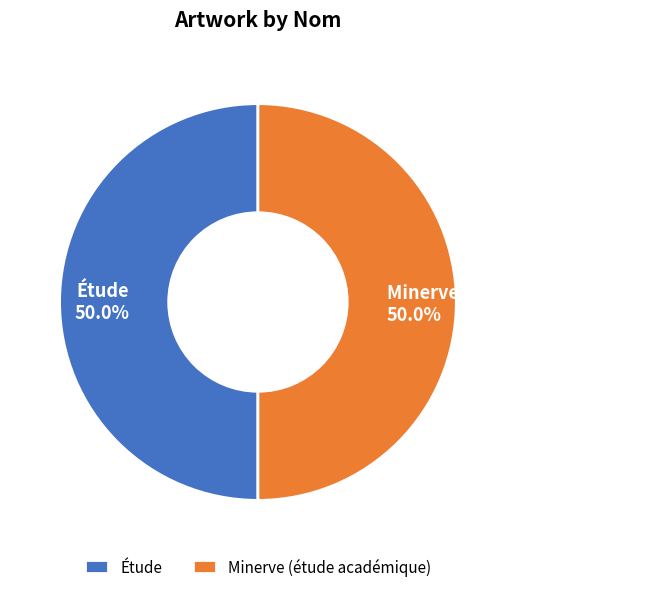

What percentage do Minerve (étude académique) and Étude together represent?

100.0%